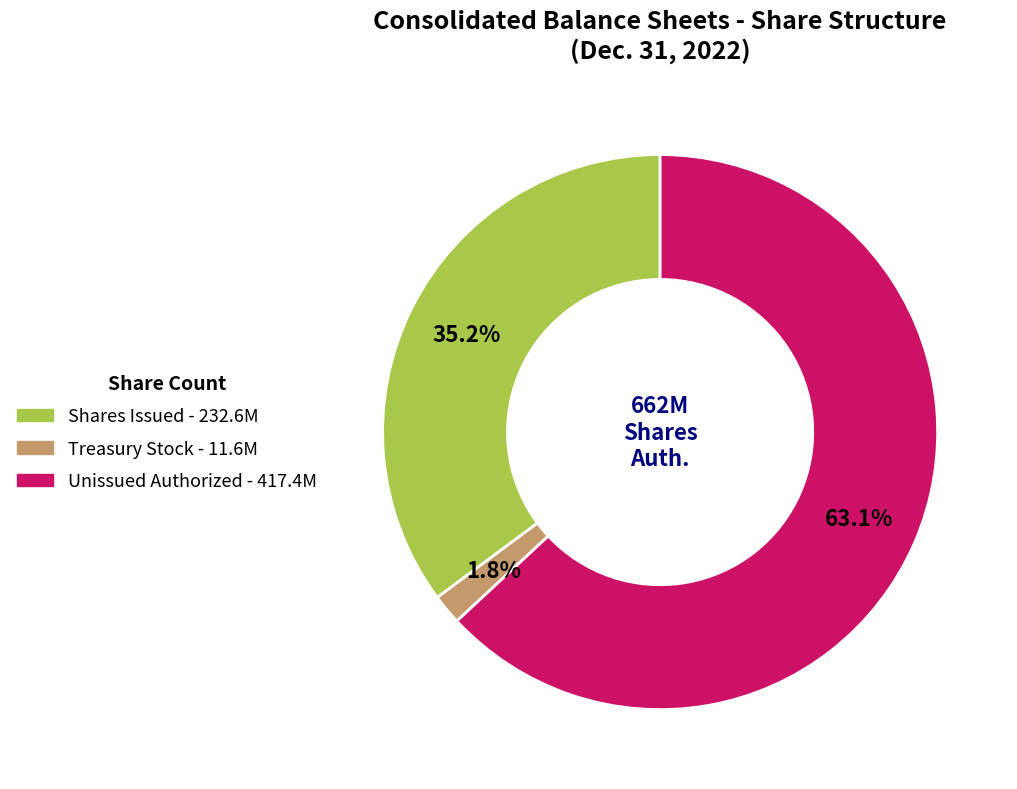

Is there a majority slice in this chart?

Yes